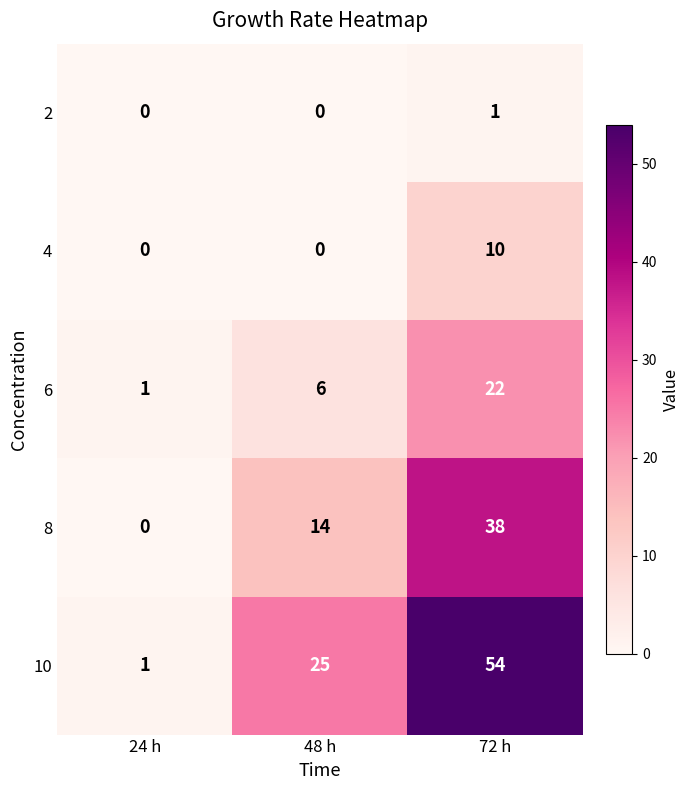

Count the number of data series in this chart.

5